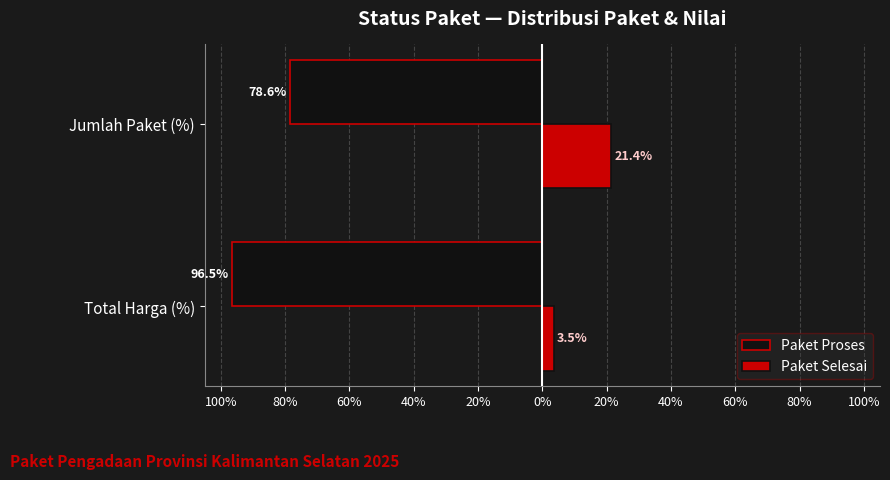

What is the value of the Paket Proses bar at the 2nd from the left?

-96.5